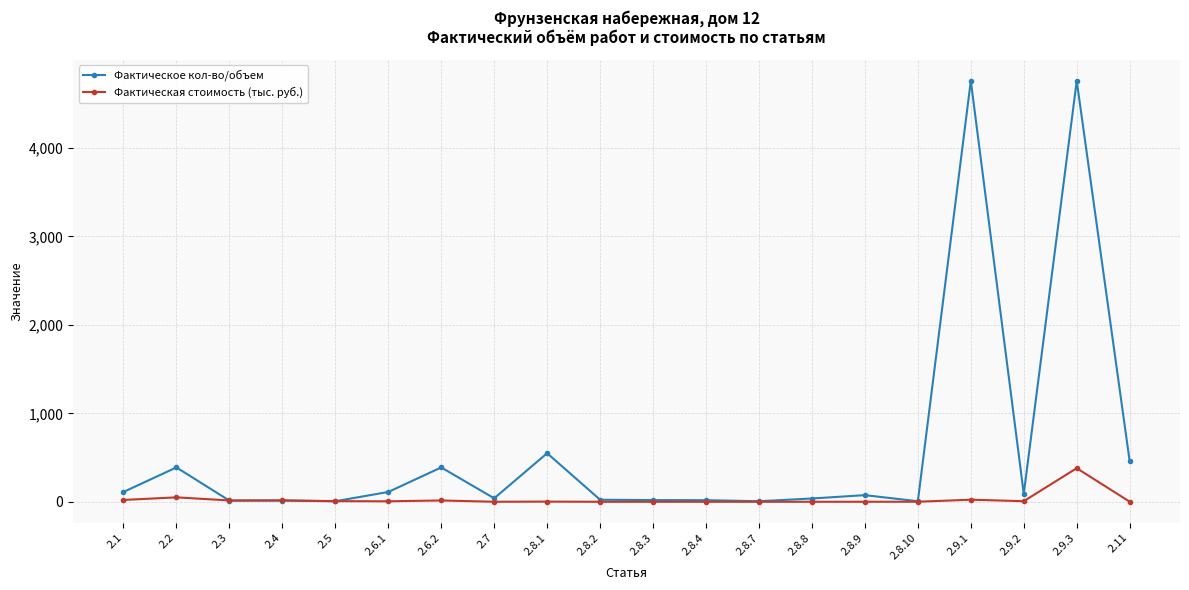

How many series are shown in this chart?

2